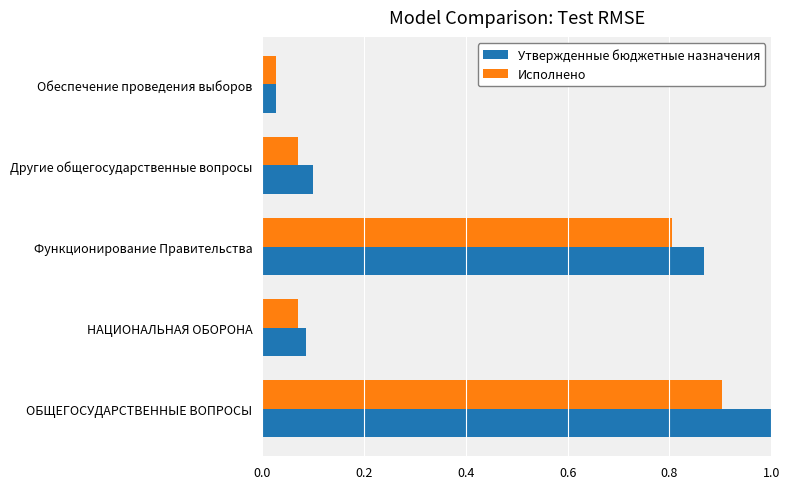

Which series has the largest range (max minus min)?

Утвержденные бюджетные назначения